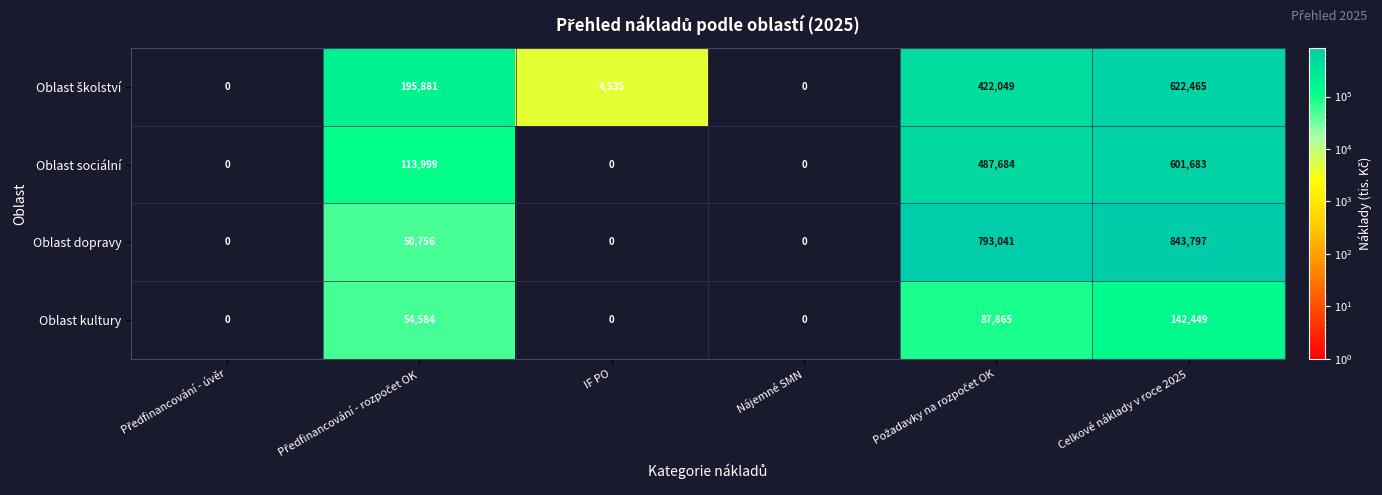

What is the sum of all Oblast dopravy values?

1687594